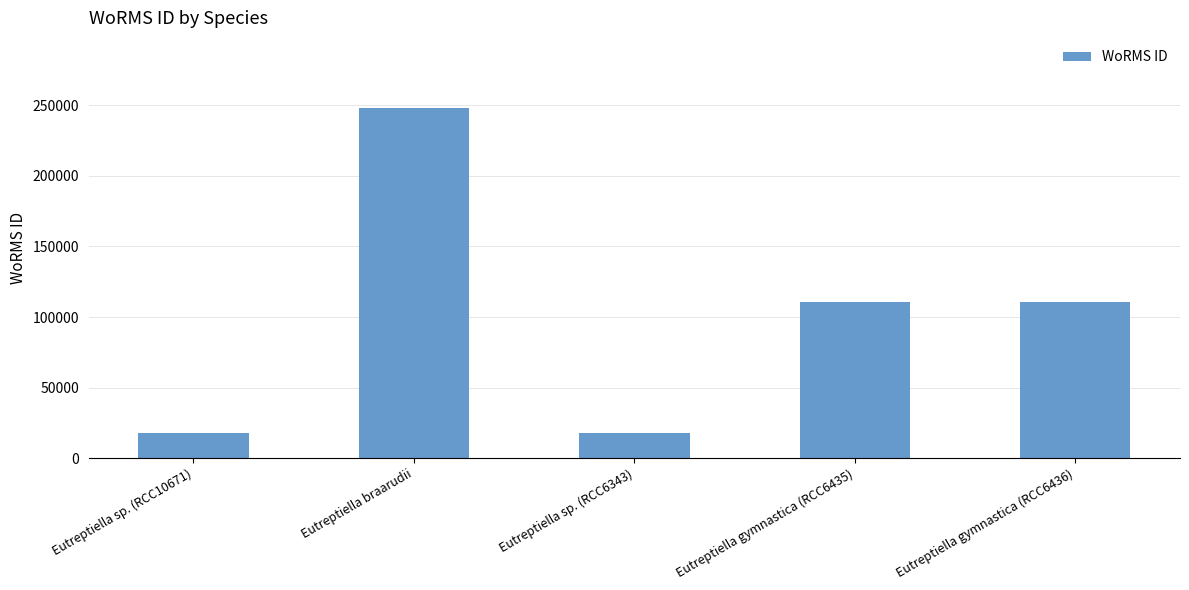

What is the label of the 5th bar from the left?

Eutreptiella gymnastica (RCC6436)